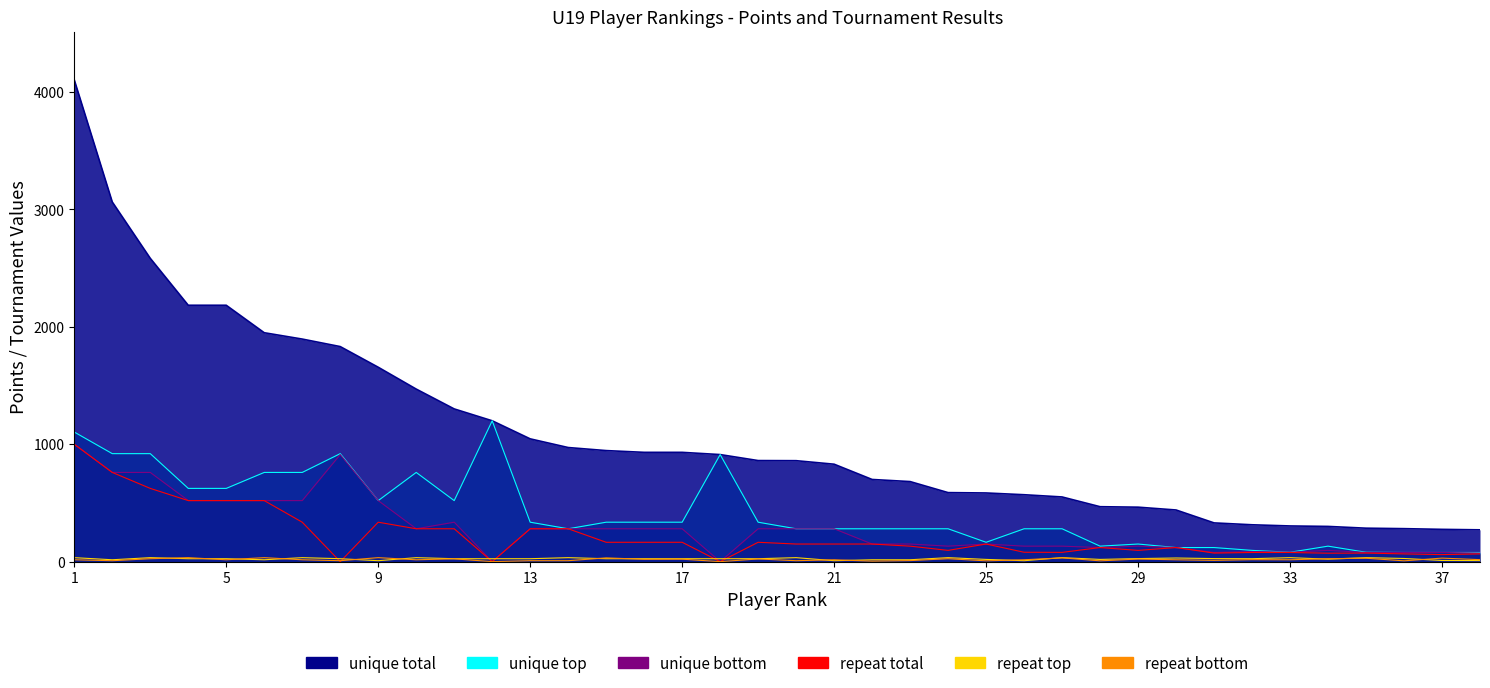

Is it true that unique top equals 280 at 21?

True